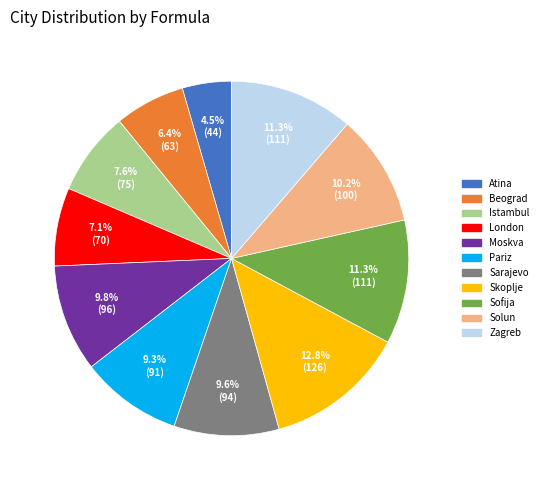

Combined, do Solun and Sofija account for over 50%?

No